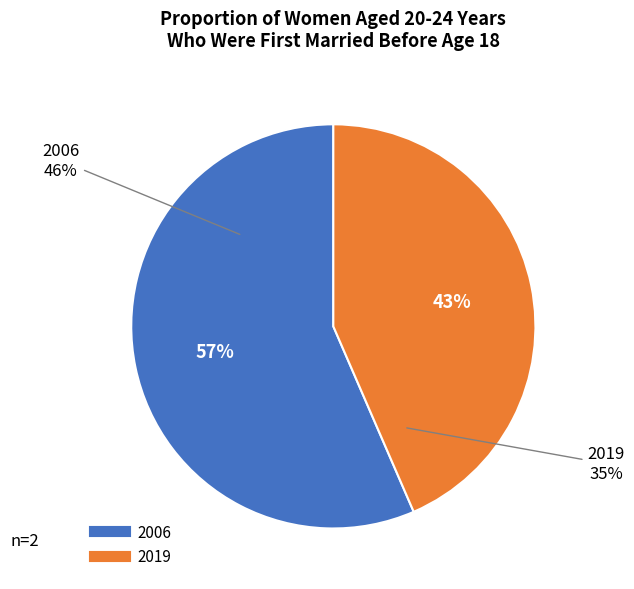

Do 2006 and 2019 together represent more than half of the pie?

Yes